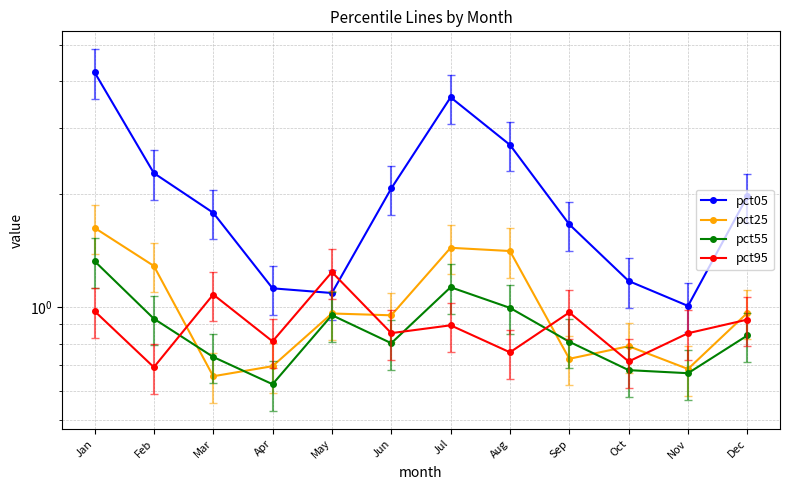

What is the minimum value for pct05?

1.0